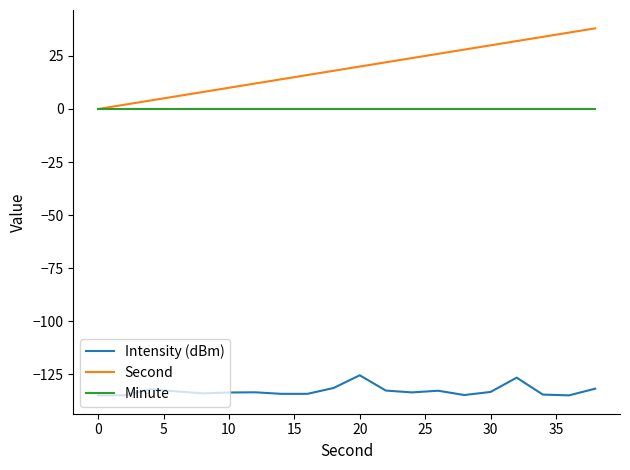

List the series in order of their peak value, lowest first.

Intensity (dBm), Minute, Second